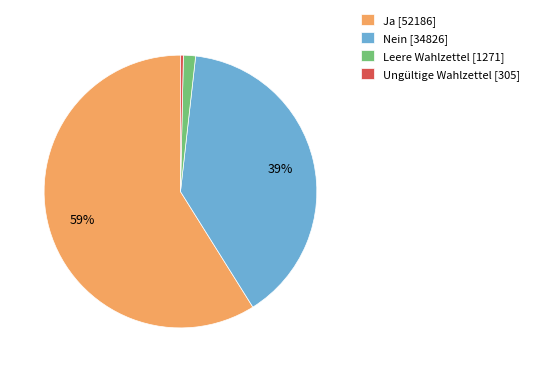

Is it true that Leere Wahlzettel is 1% of the pie?

True